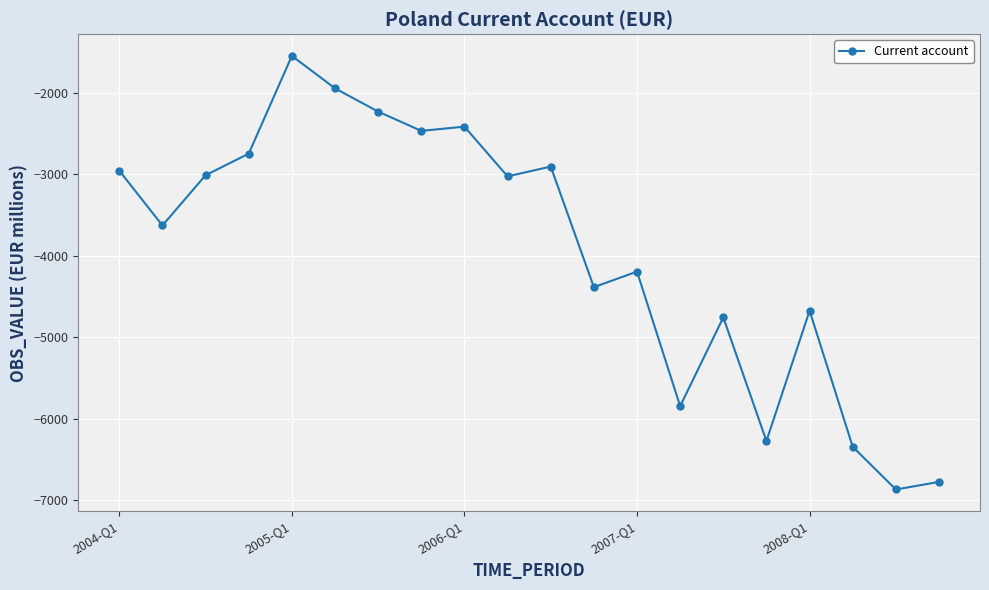

What is the average value?

-3951.2